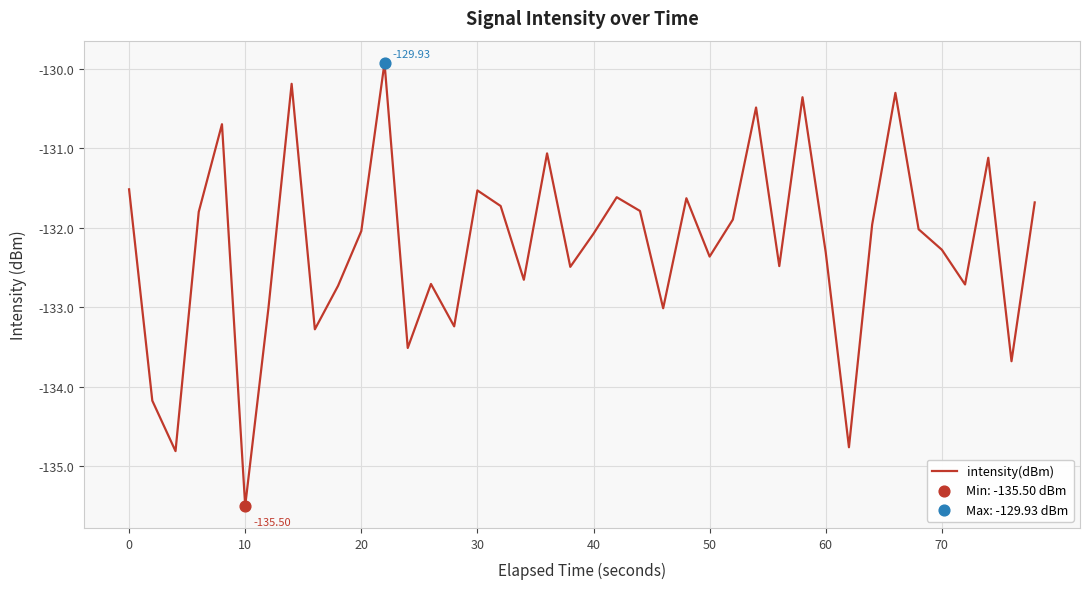

What is the difference between the maximum and minimum values?

5.6